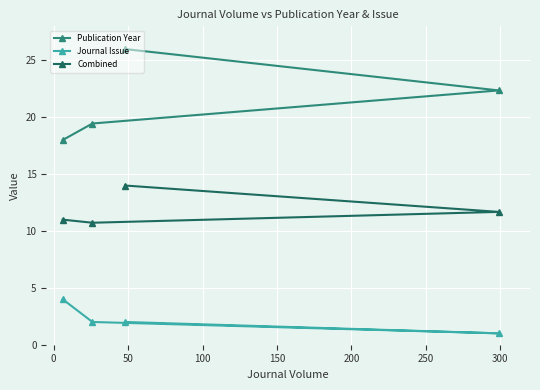

True or false: Combined and Publication Year cross at least once.

False